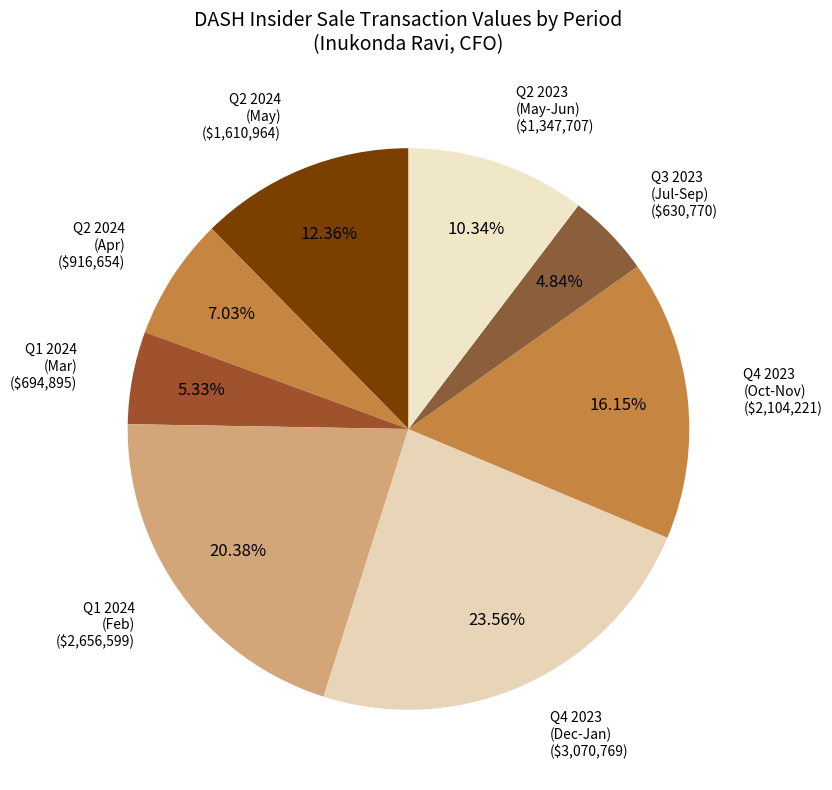

How many slices are in this pie chart?

8